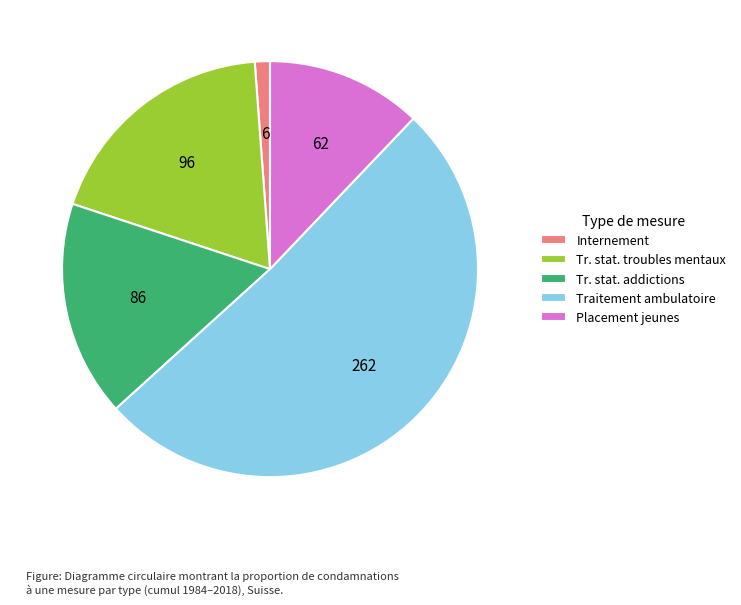

Rank the categories by value from lowest to highest.

Internement, Placement jeunes, Tr. stat. addictions, Tr. stat. troubles mentaux, Traitement ambulatoire